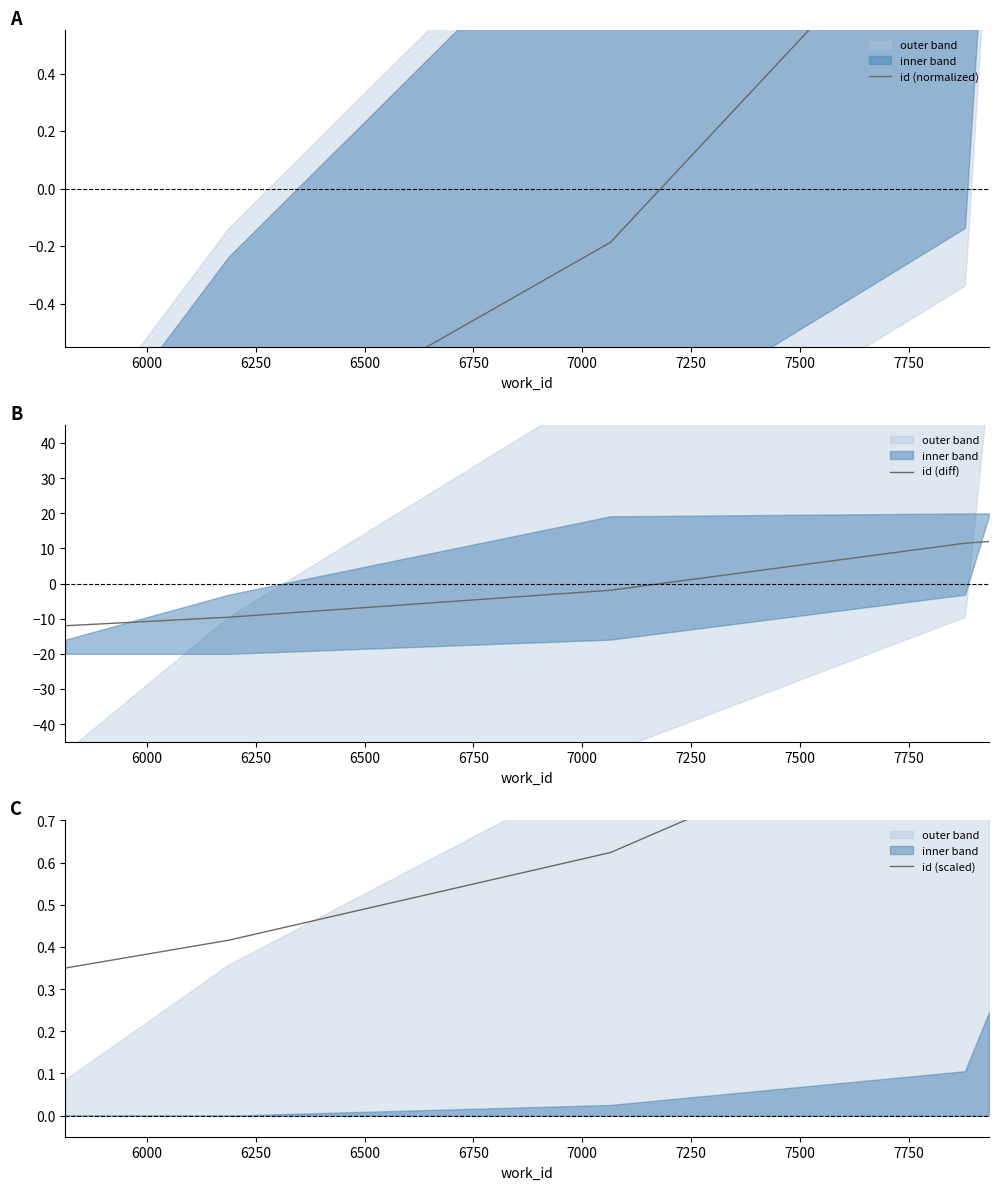

How many times do id (normalized) and id (diff) cross each other?

1